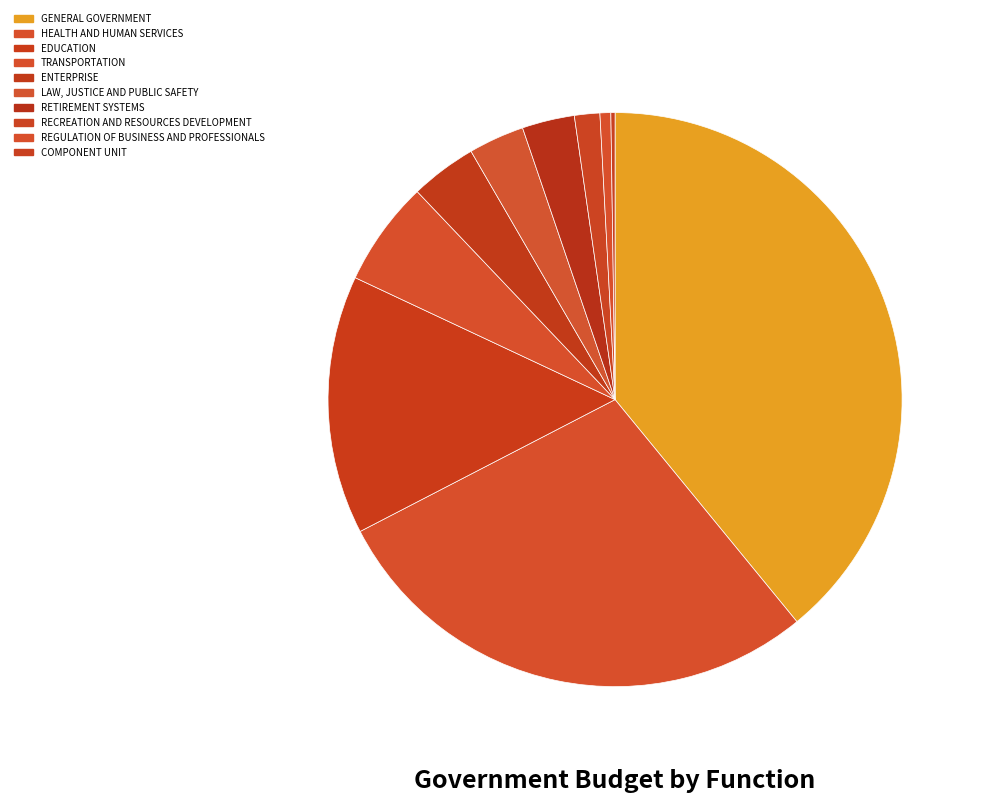

Approximately how many times larger is the value at ENTERPRISE compared to RECREATION AND RESOURCES DEVELOPMENT?

2.6